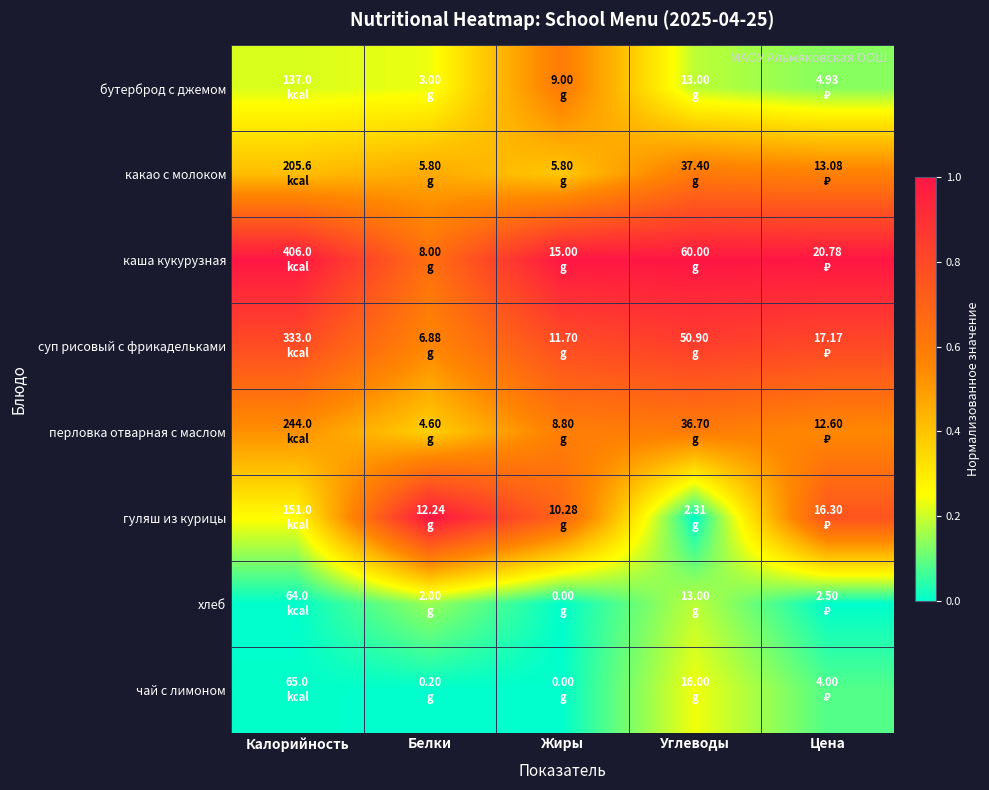

What is the greatest value displayed?

1.0